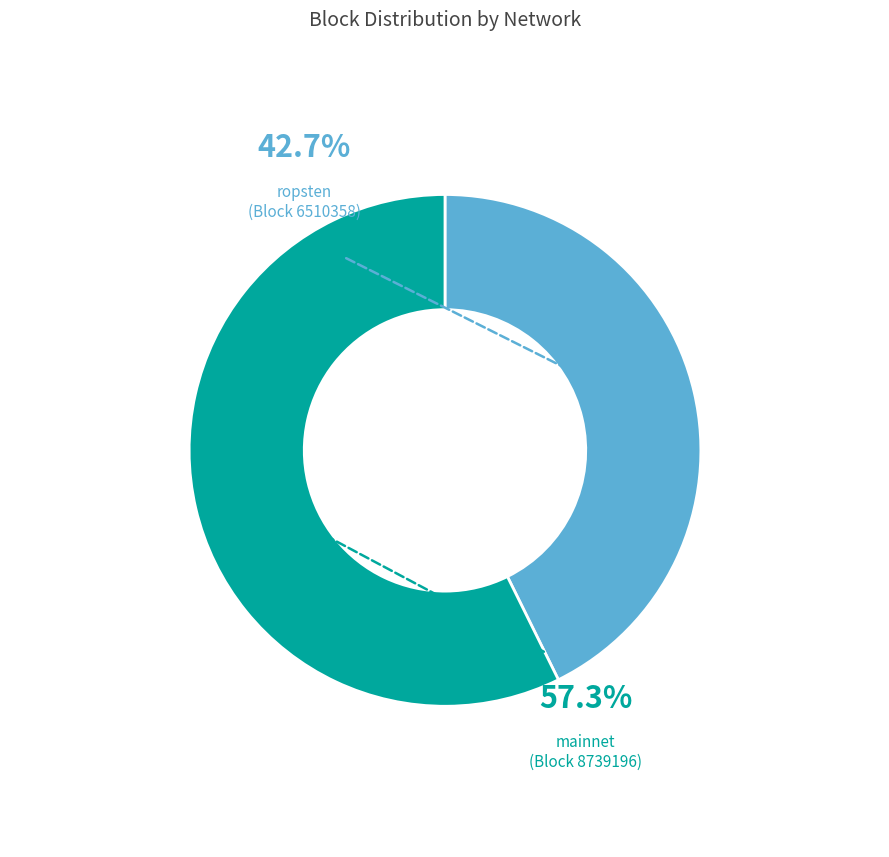

Count the number of slices in the pie.

2